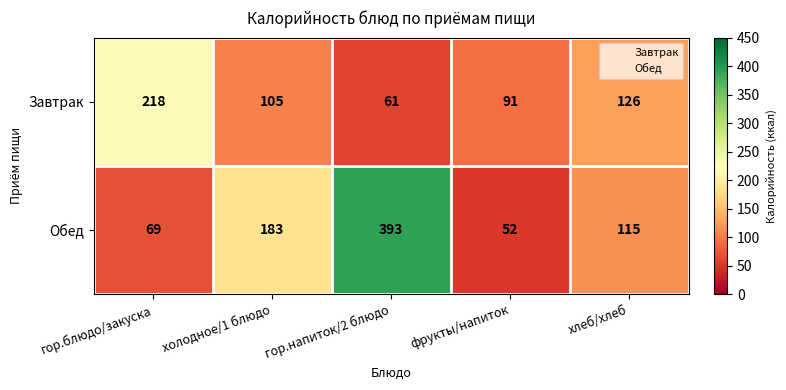

Which category has the highest value in the Обед series?

гор.напиток/2 блюдо